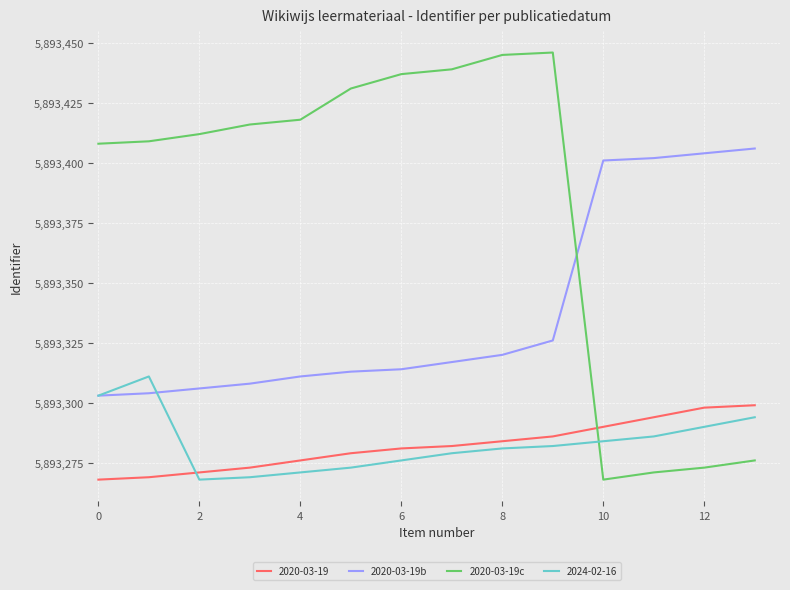

Which series has the largest total across all categories?

2020-03-19c